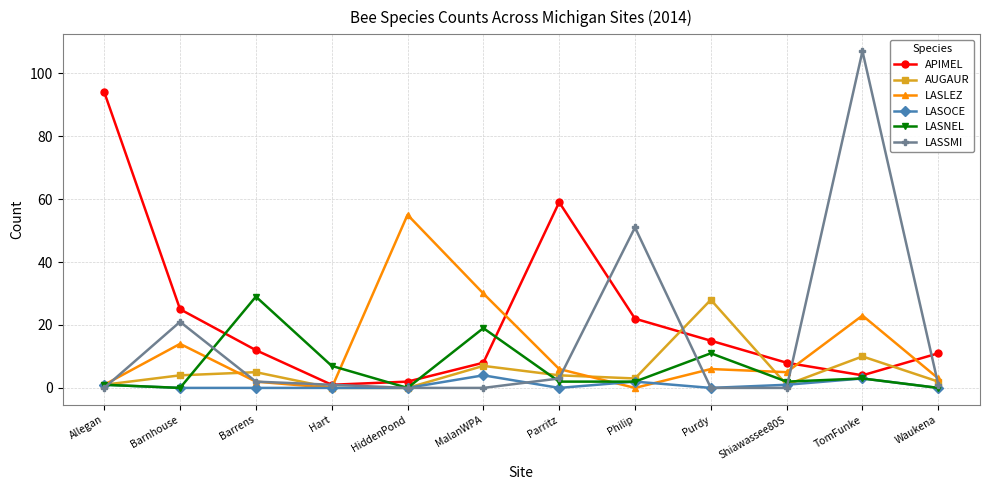

True or false: AUGAUR has more than 1 points higher than both neighbors.

True